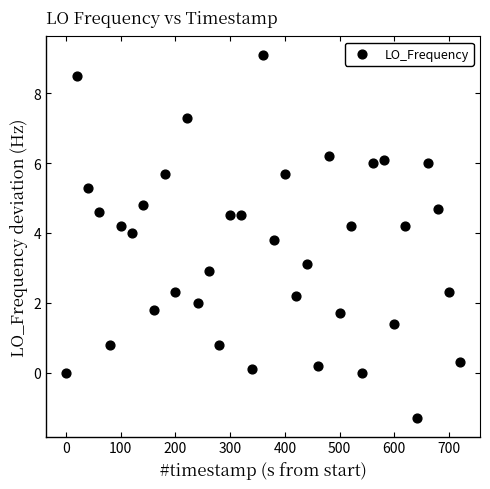

What is the range of Y values (max minus min)?

10.4